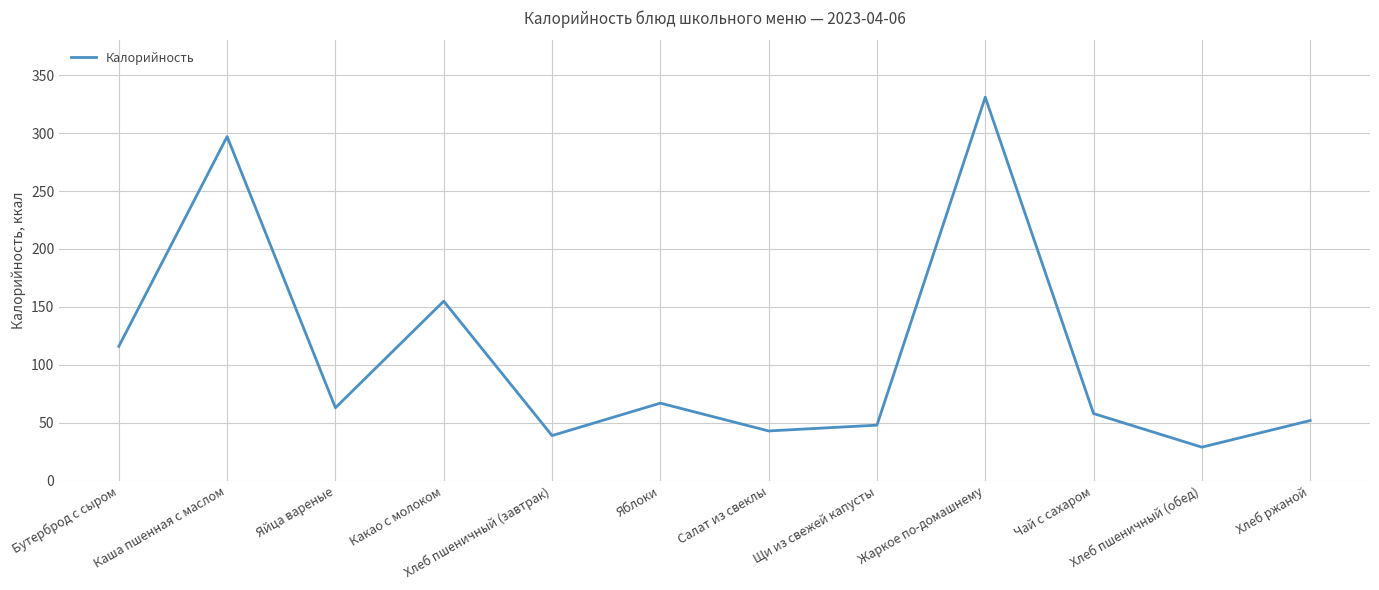

What is the difference between the values at Каша пшенная с маслом and Жаркое по-домашнему?

34